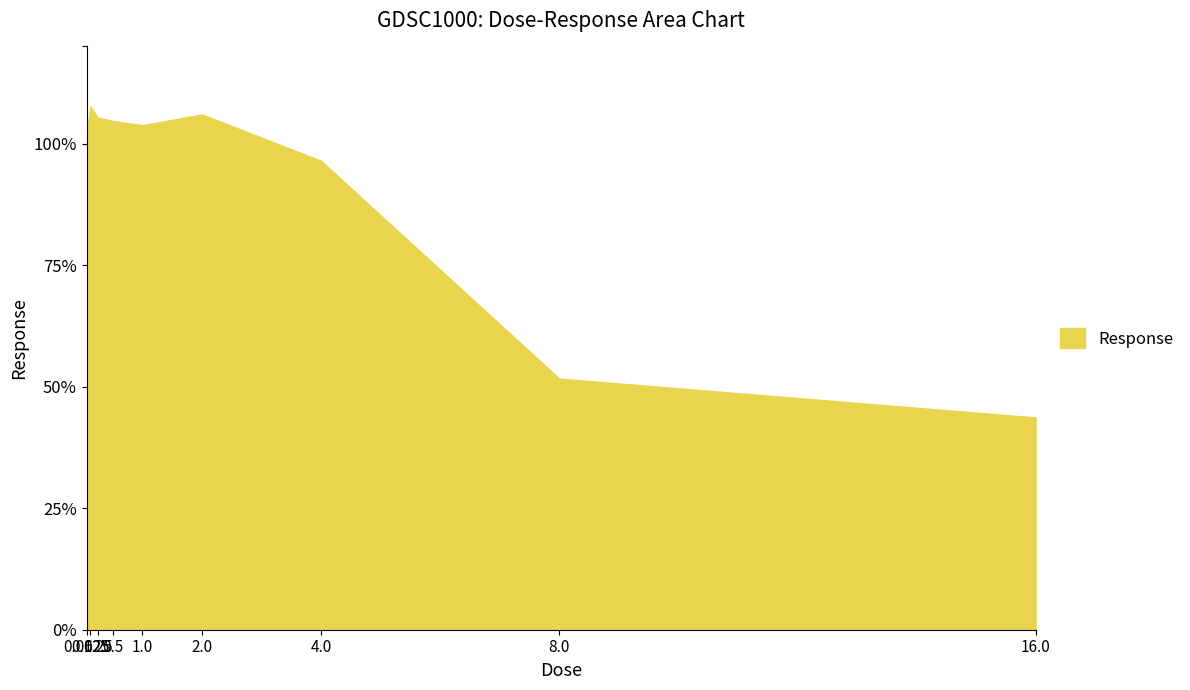

The value at 2.0 is 170.5. True or false?

False